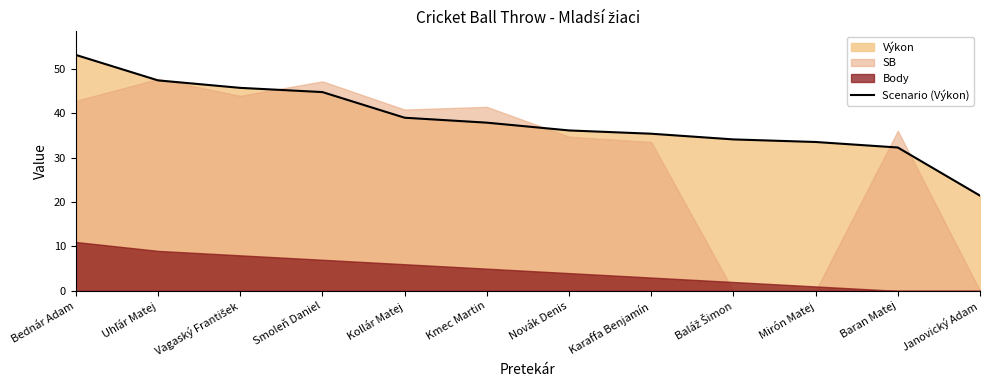

What is the change in value from Uhľár Matej to Baláž Šimon?

-13.3